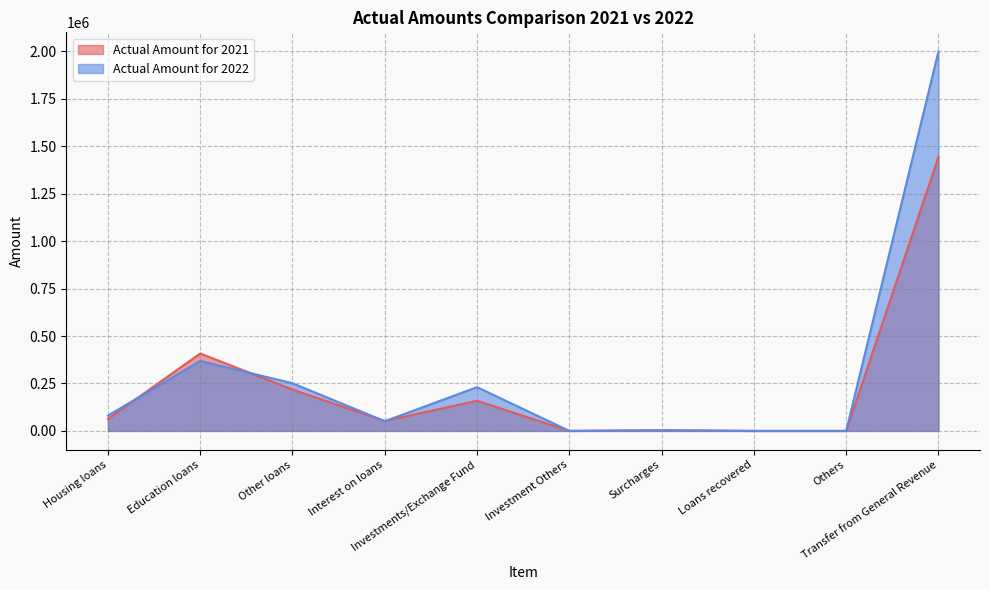

Which series ends up on top after the final intersection of Actual Amount for 2021 and Actual Amount for 2022?

Actual Amount for 2022